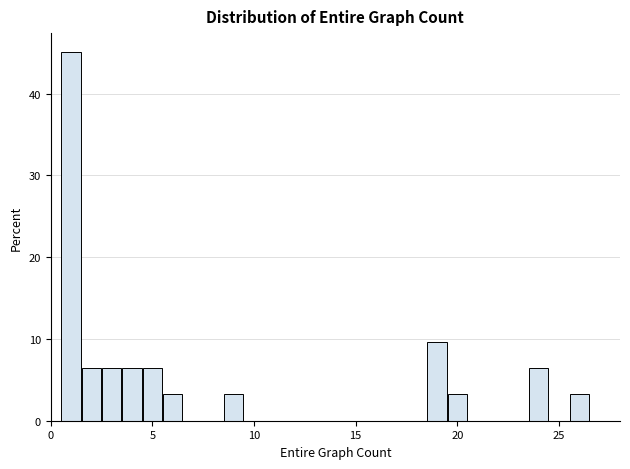

Around what value on the x-axis is the tallest bar? Give the approximate position of its centre, as read against the axis.

1.0